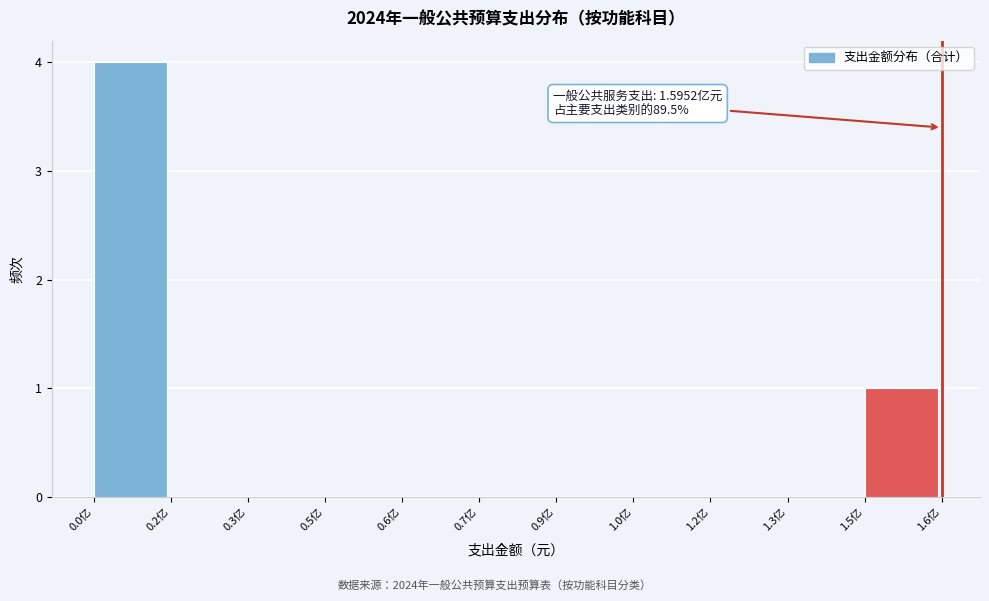

Reading right to left, transcribe all the data shown in this chart.

1.5亿=1	1.3亿=0	1.2亿=0	1.0亿=0	0.9亿=0	0.7亿=0	0.6亿=0	0.5亿=0	0.3亿=0	0.2亿=0	0.0亿=4